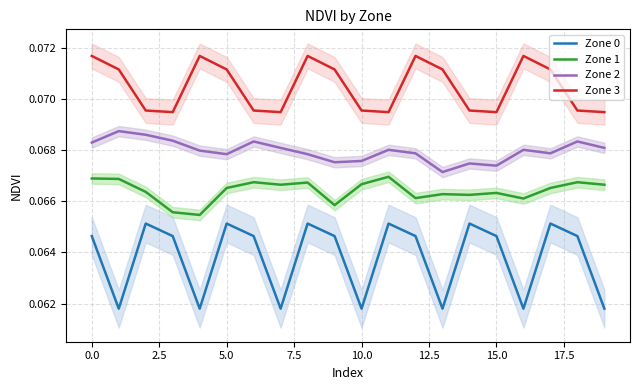

List the series in order of their peak value, lowest first.

Zone 0, Zone 1, Zone 2, Zone 3